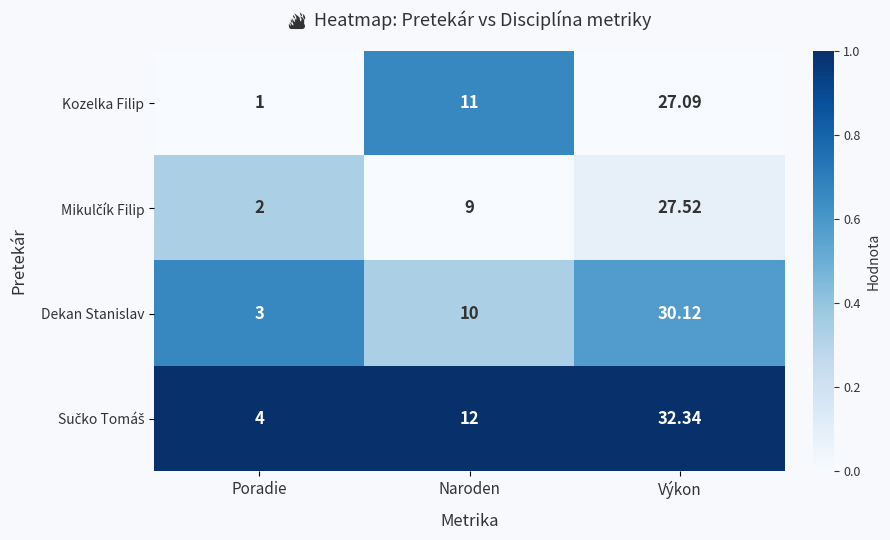

At which category does the chart reach its minimum across all series?

Poradie